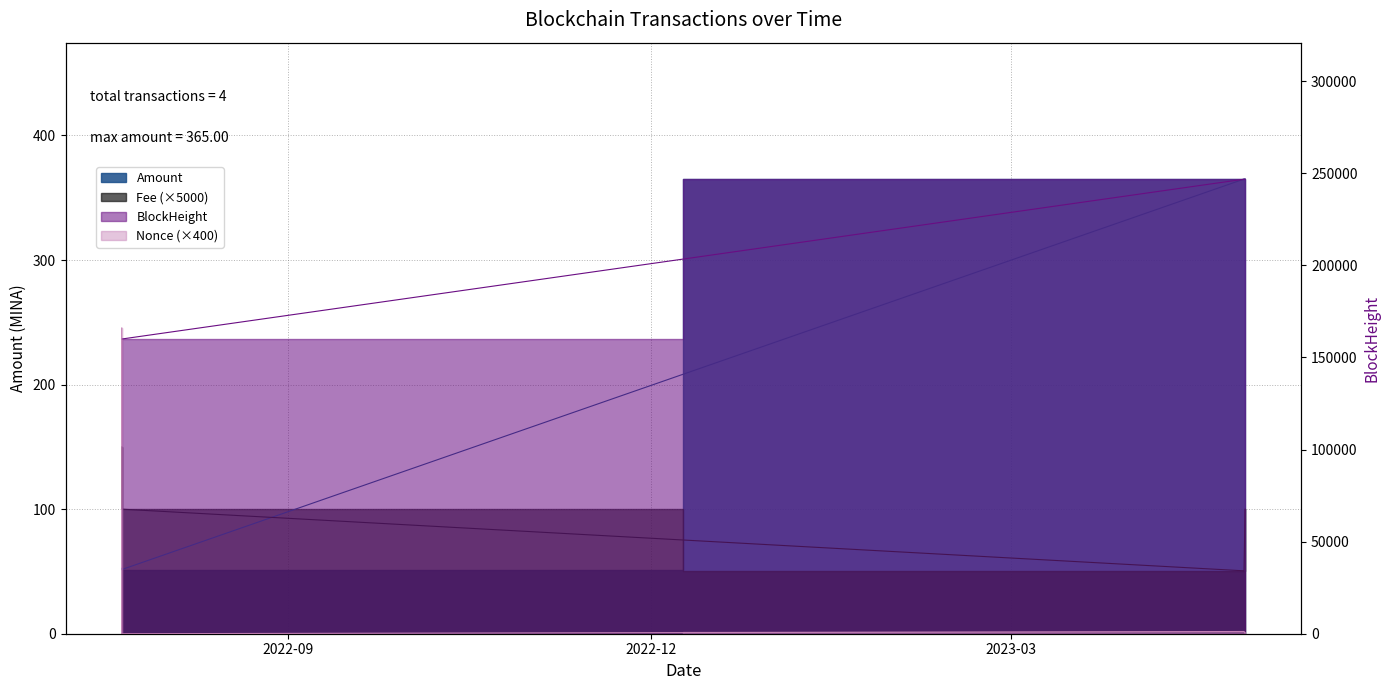

Is it true that BlockHeight equals 210564.3 at 2022-07-21 09:24:00?

False